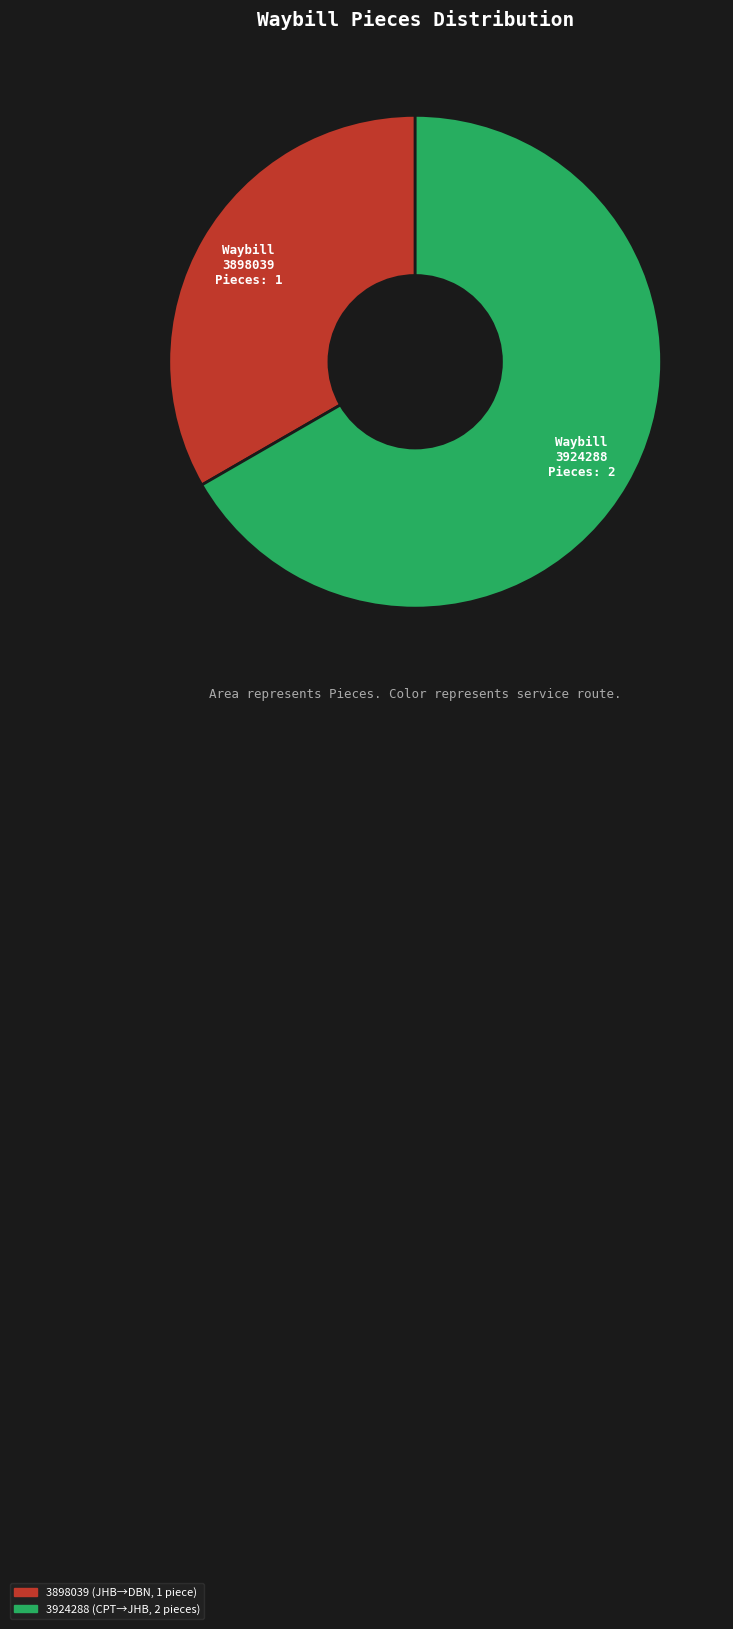

True or false: 3898039 accounts for 42% of the total.

False